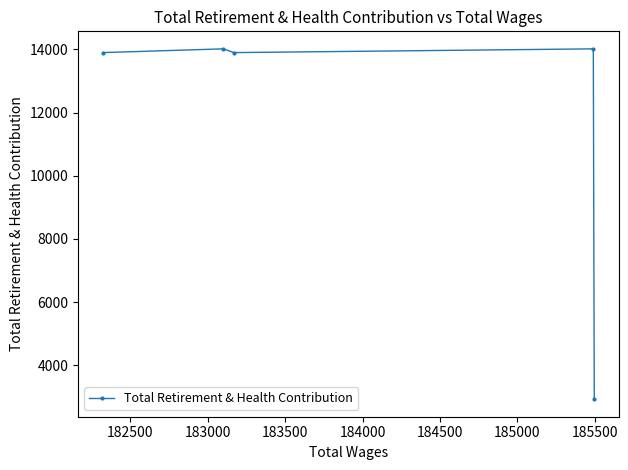

How many lines are shown in the chart?

1